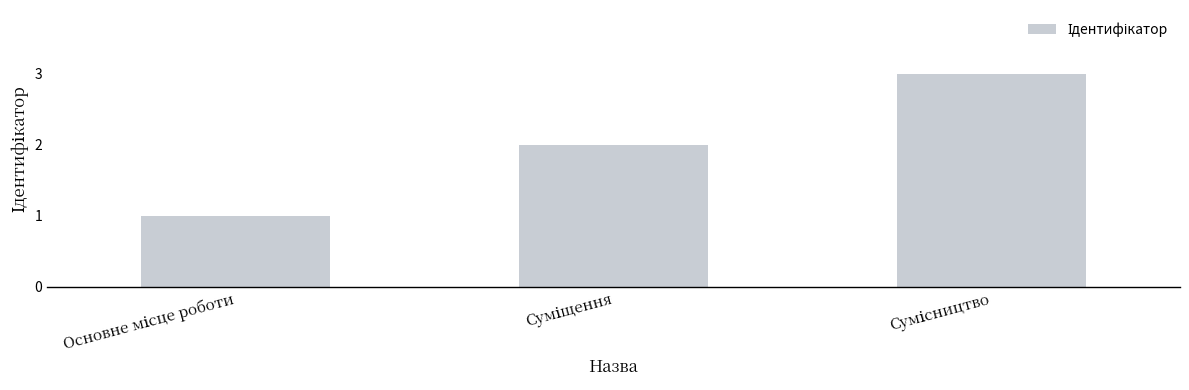

What is the maximum value shown in the chart?

3